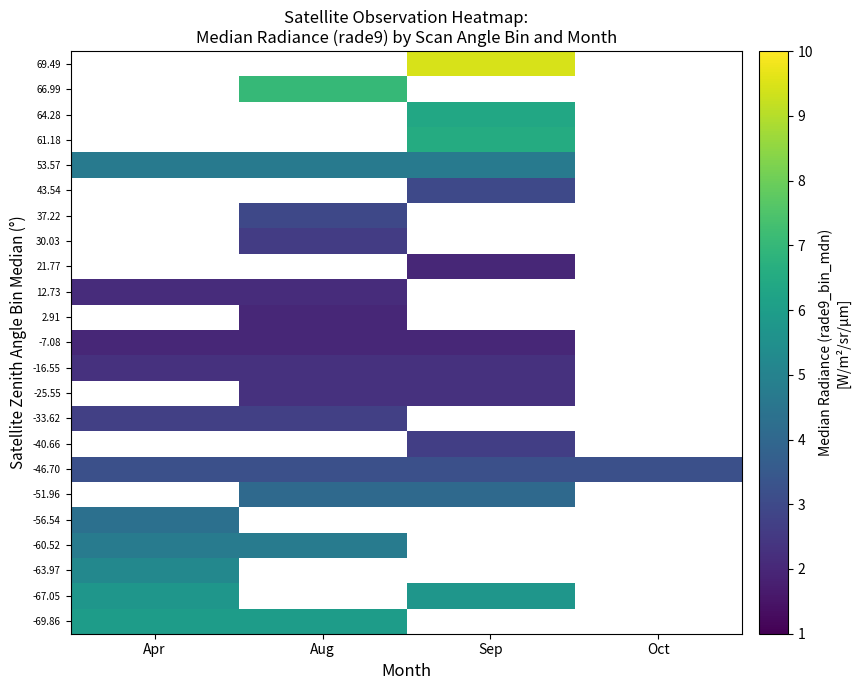

Between Oct and Sep, which is larger?

Sep